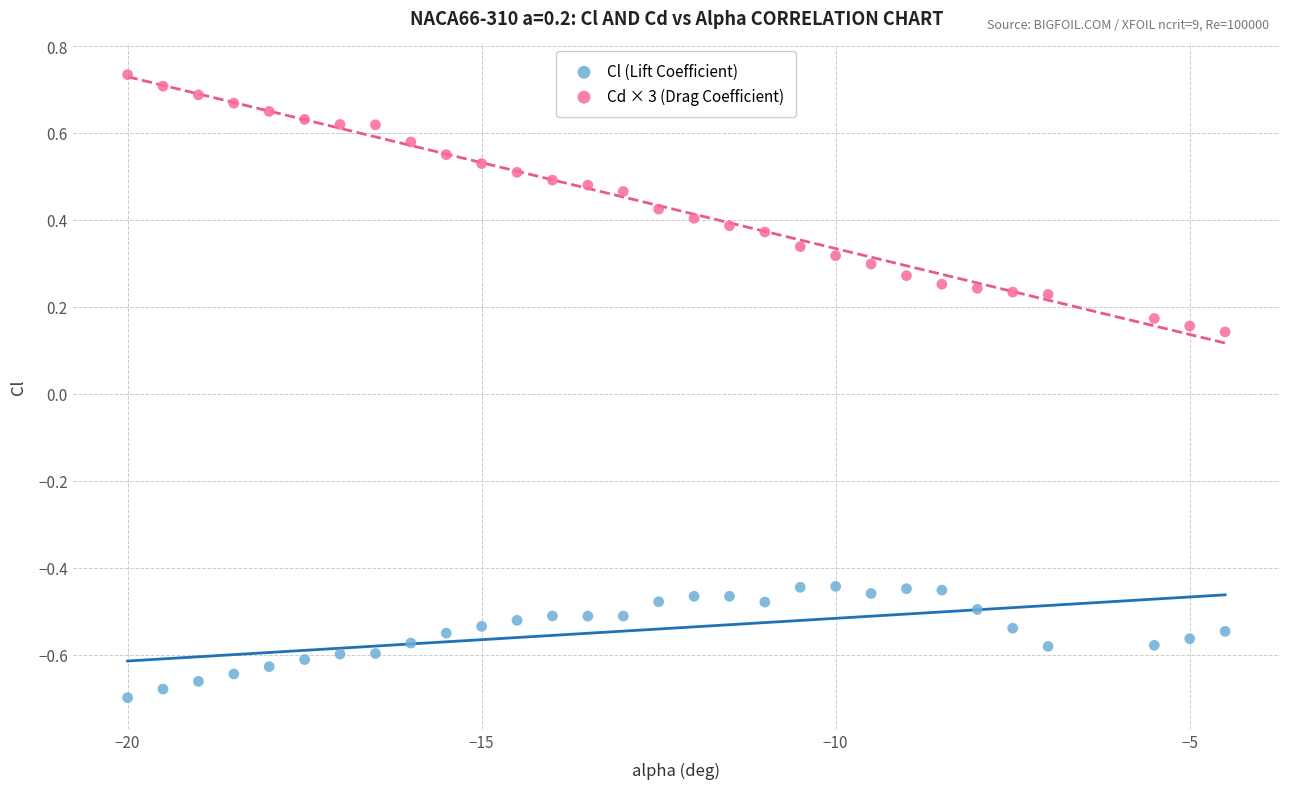

Across all data points, what is the range of Y values (max minus min)?

1.4